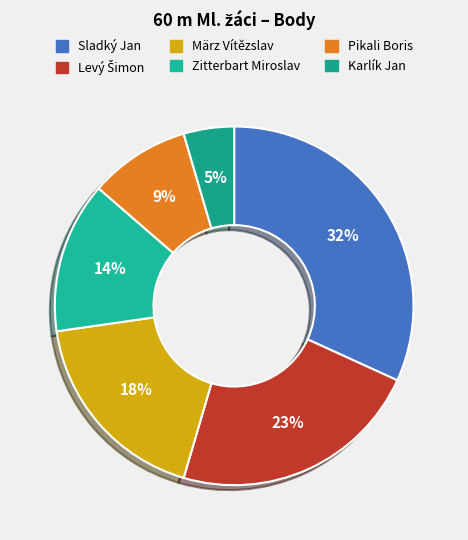

To the nearest percent, what is the difference between the März Vítězslav and Pikali Boris slice percentages?

9%